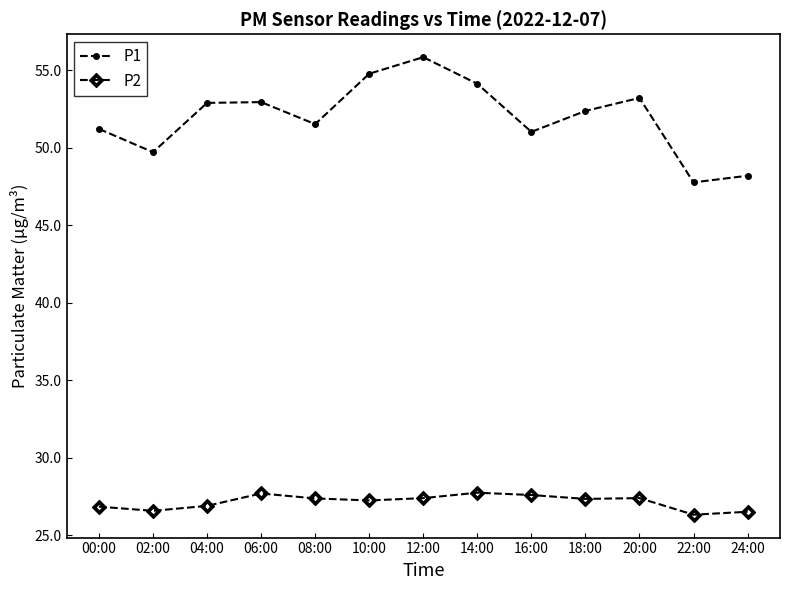

List the series in order of their peak value, lowest first.

P2, P1